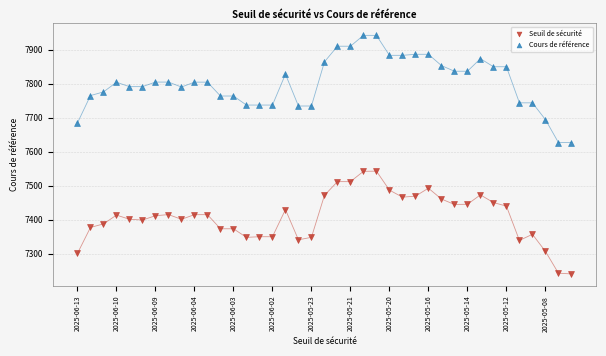

Across all data points, what is the range of Y values (max minus min)?

702.5